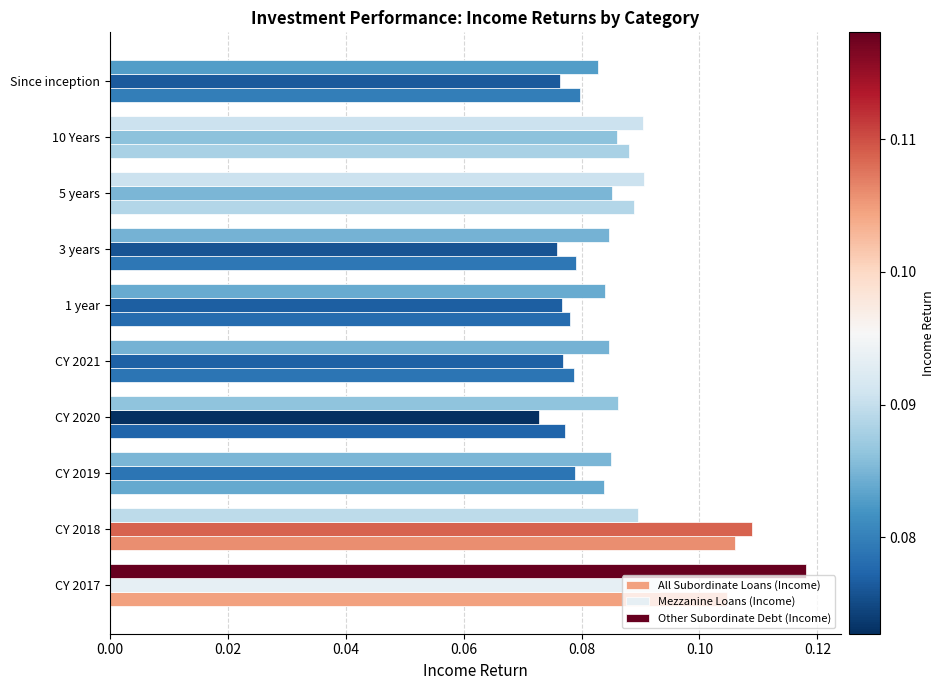

Reading right to left, what are all the values shown in this chart?

All Subordinate Loans (Income): 0.1	0.1	0.1	0.1	0.1	0.1	0.1	0.1	0.1	0.1
Mezzanine Loans (Income): 0.1	0.1	0.1	0.1	0.1	0.1	0.1	0.1	0.1	0.1
Other Subordinate Debt (Income): 0.1	0.1	0.1	0.1	0.1	0.1	0.1	0.1	0.1	0.1